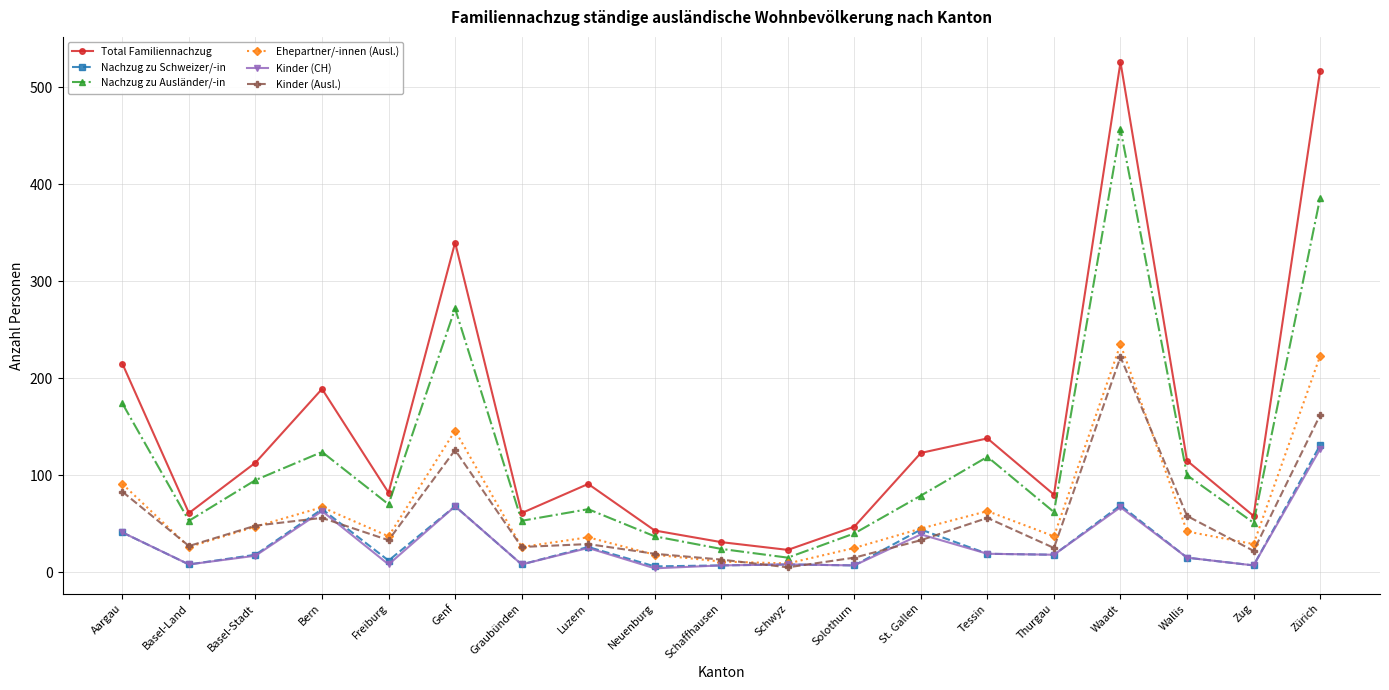

How many interior local peaks does the Nachzug zu Ausländer/-in series have?

5